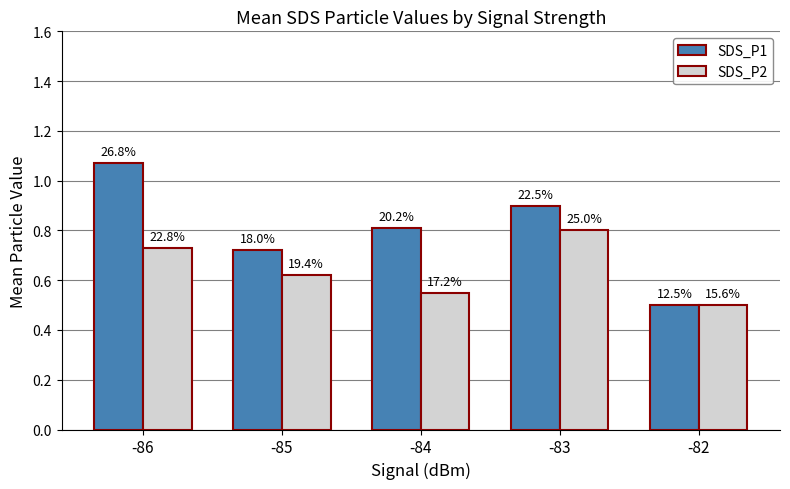

Does the chart contain any negative values?

No